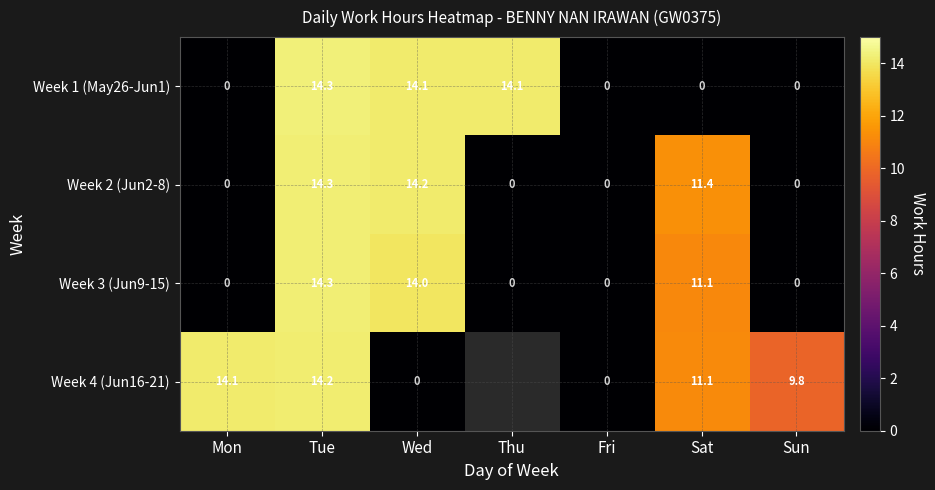

The Week 2 (Jun2-8) series shows 3.0 at Wed. True or false?

False